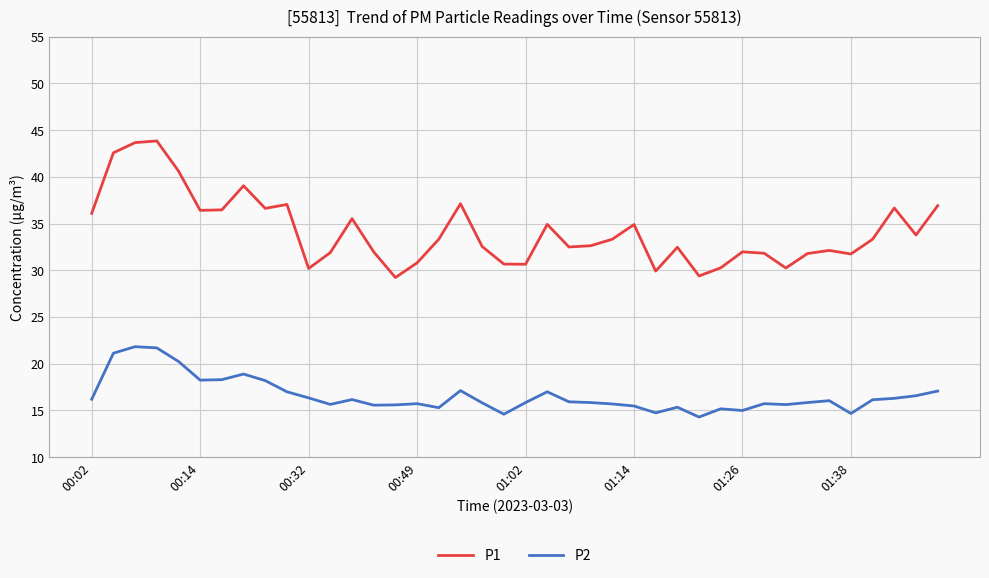

What is the minimum value for P2?

14.3